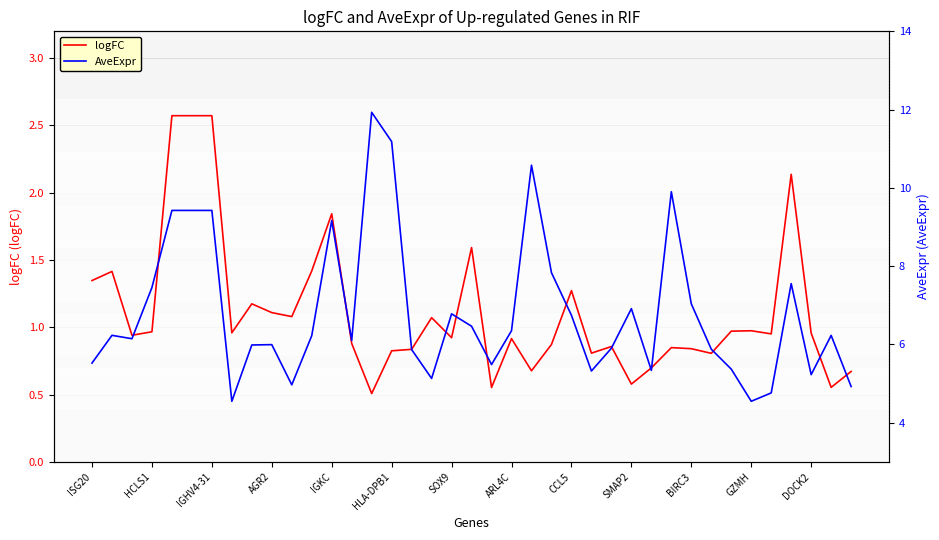

Where is AveExpr nearest to the value 8?

23